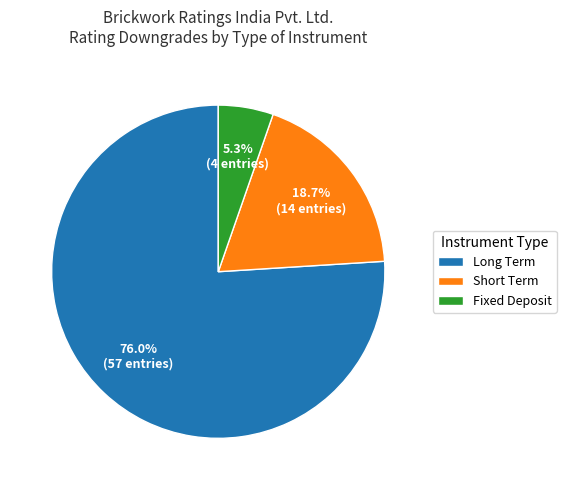

Count the number of slices in the pie.

3